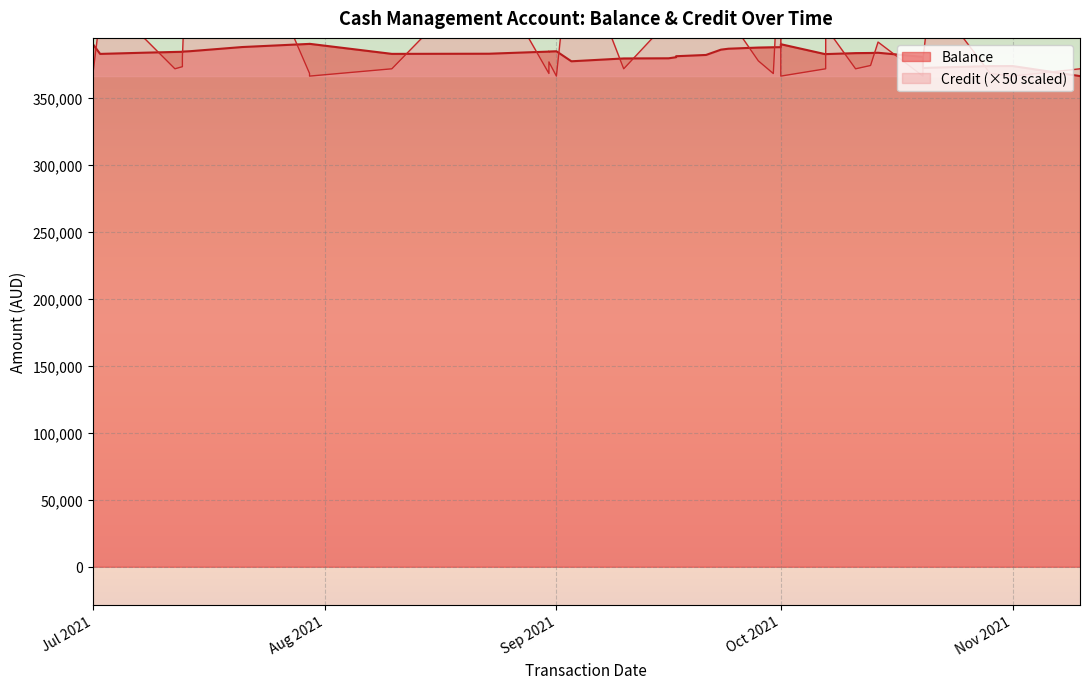

What is the sum of all Balance values?

14552246.3